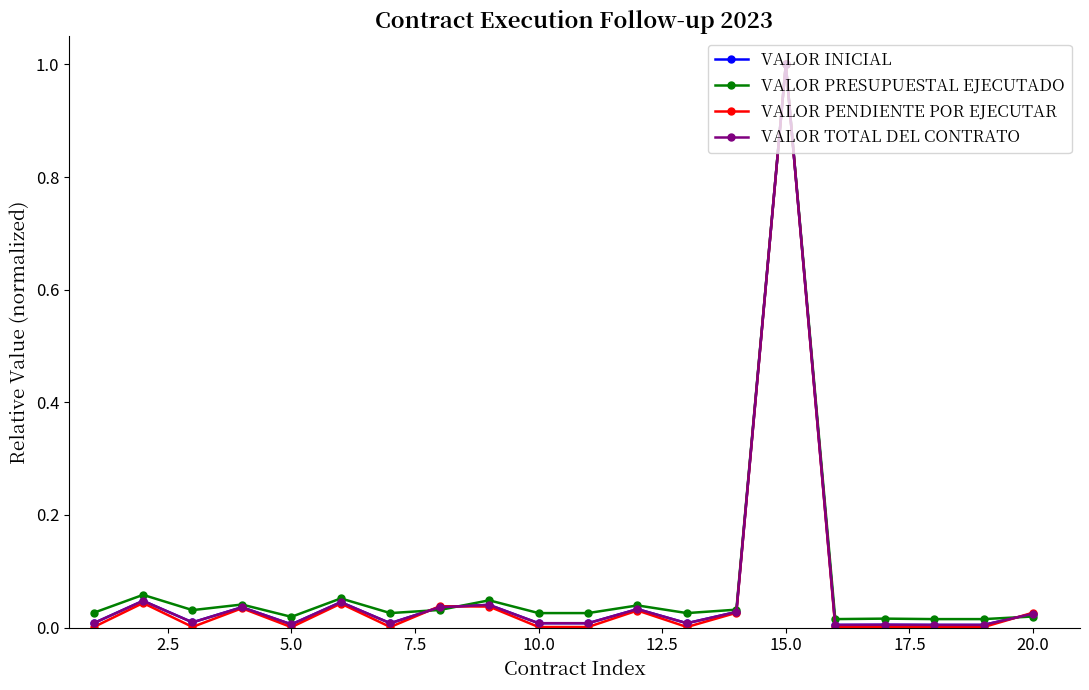

Does the chart have visible grid lines?

No